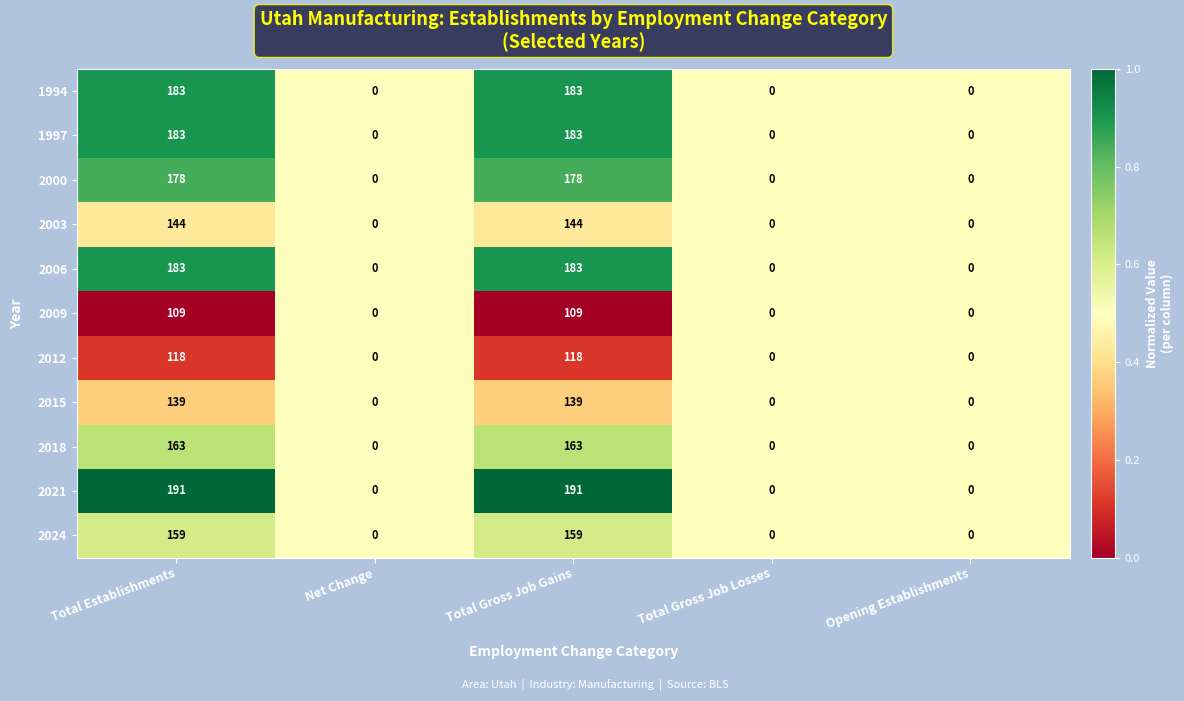

What is the difference between the maximum and minimum values in the 2018 series?

163